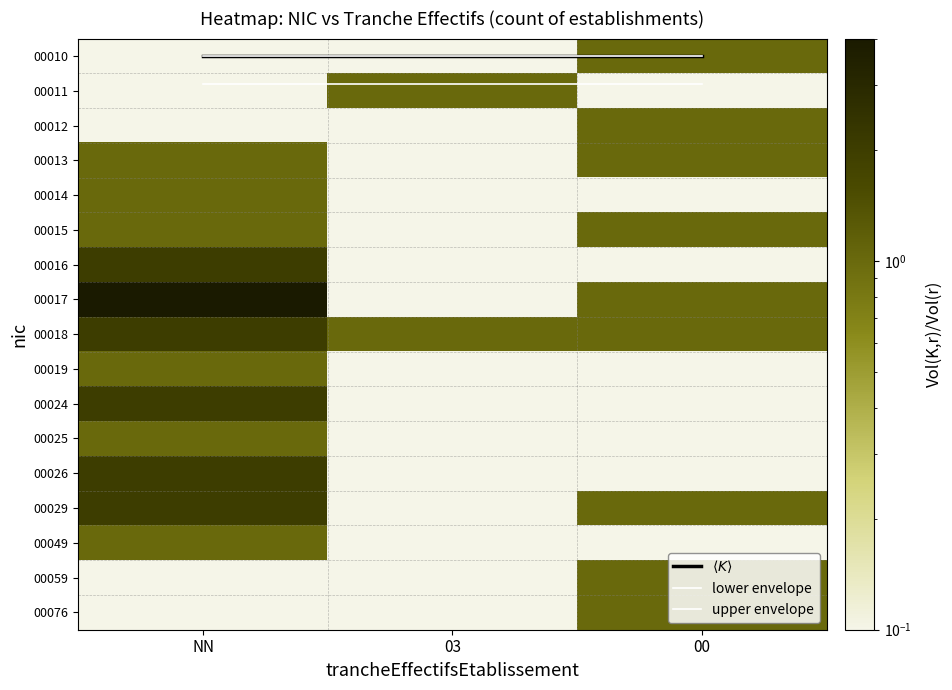

At how many categories does at least one series exceed 2?

1